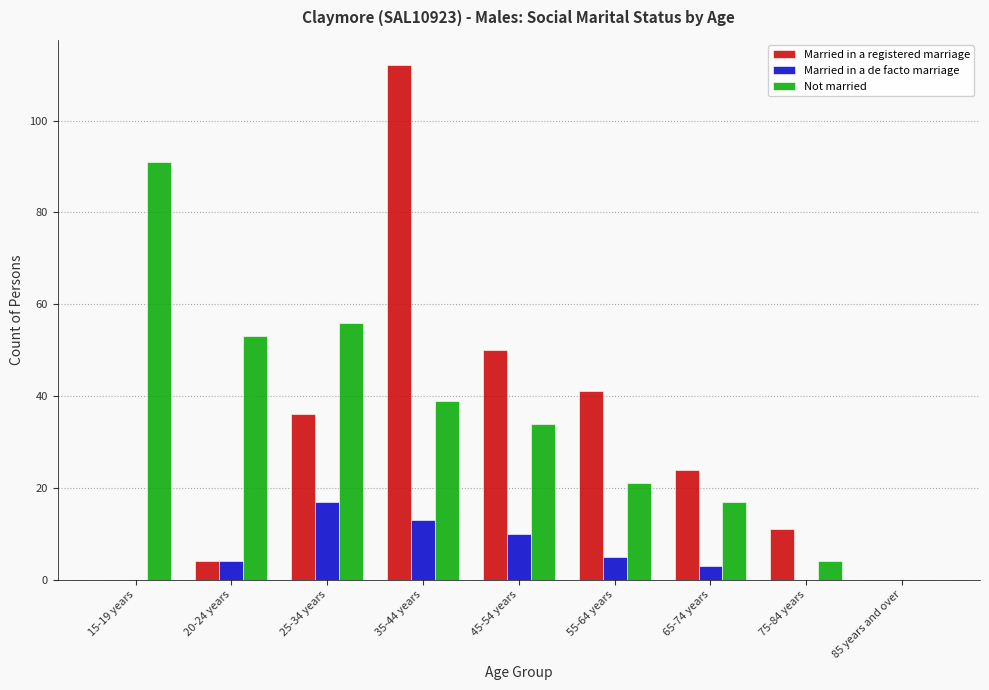

How many categories are shown in the chart?

9